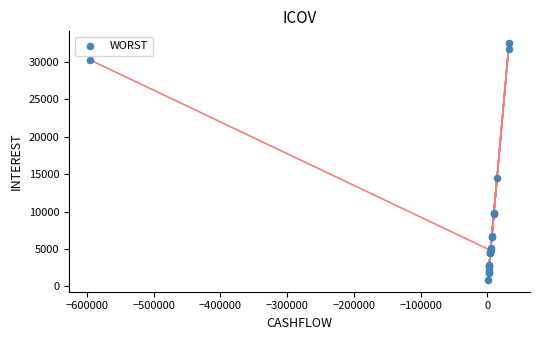

What Y value in the scatter plot is closest to 16679?

14412.1